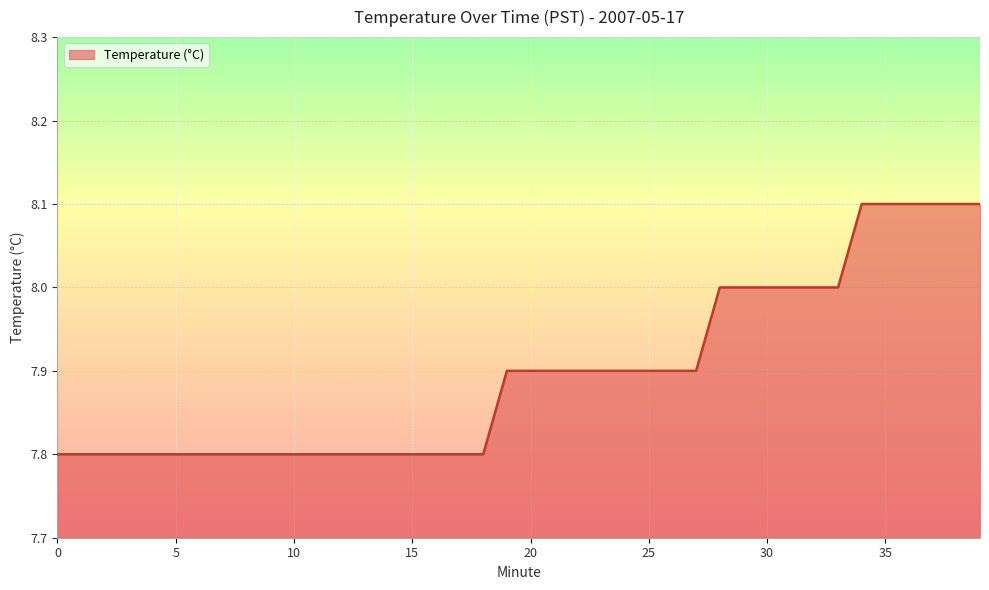

Does the chart display data point markers on the line(s)?

No